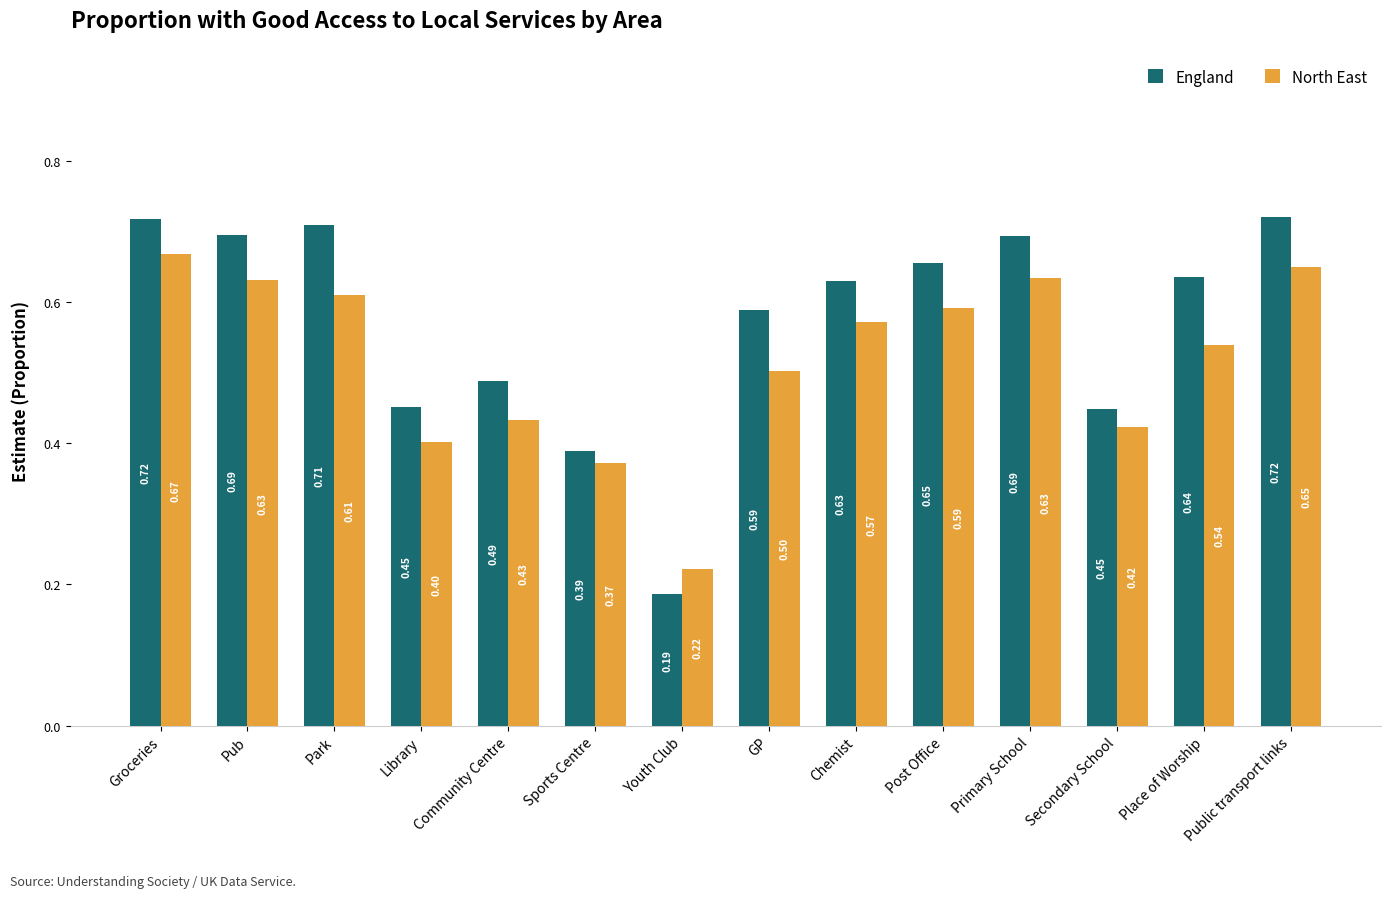

At how many categories does at least one series exceed 0?

14